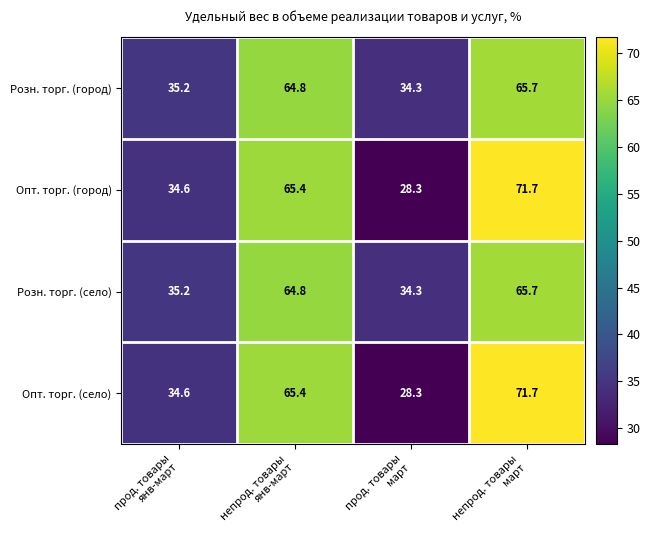

What is the sum of all Розн. торг. (село) values?

200.0